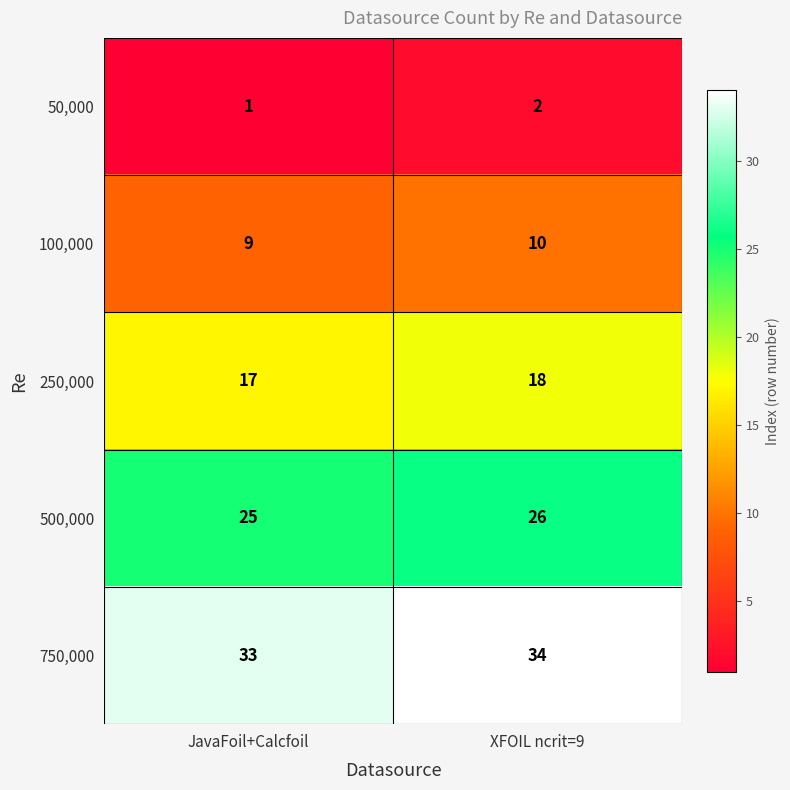

The value of 50,000 at JavaFoil+Calcfoil is 2. True or false?

False